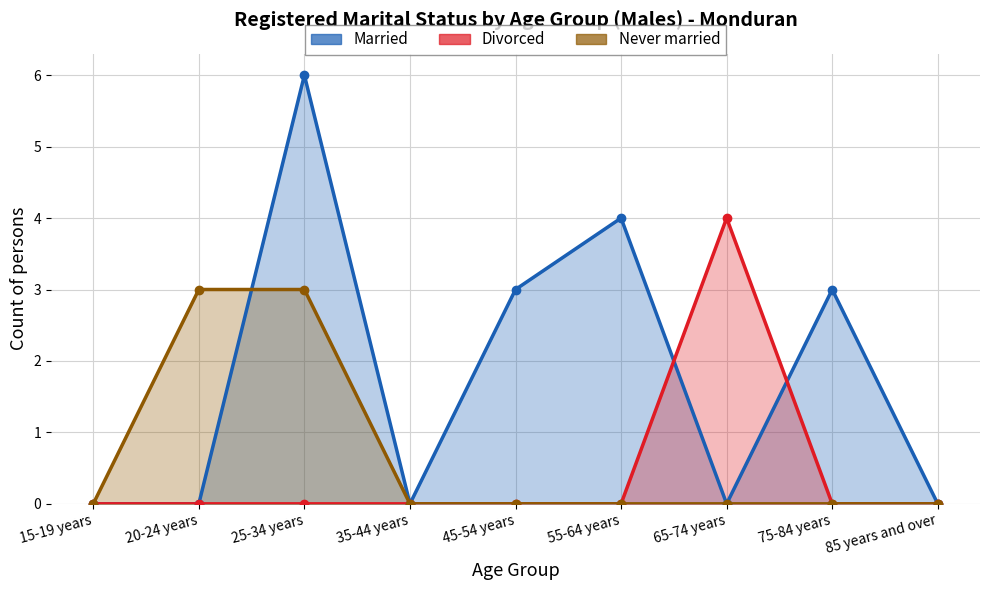

Which label corresponds to the largest value in the chart?

25-34 years